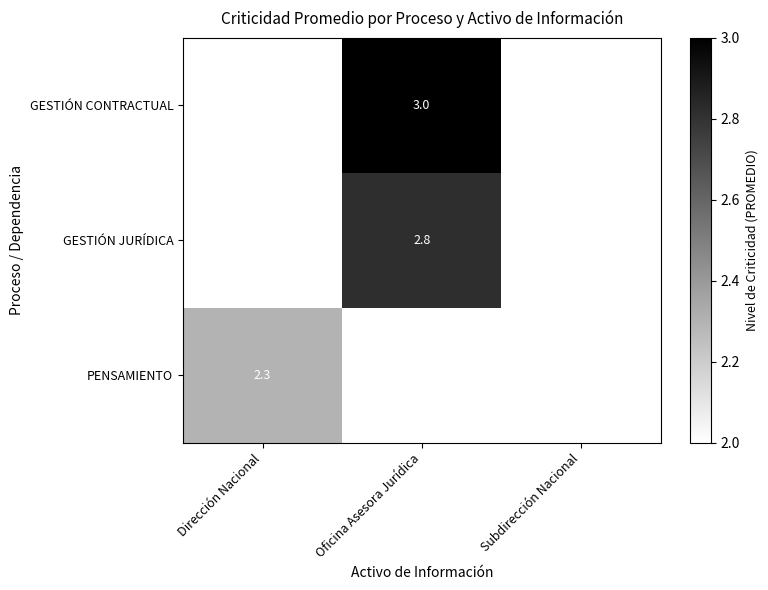

True or false: PENSAMIENTO has a value of 3.2 at Dirección Nacional.

False